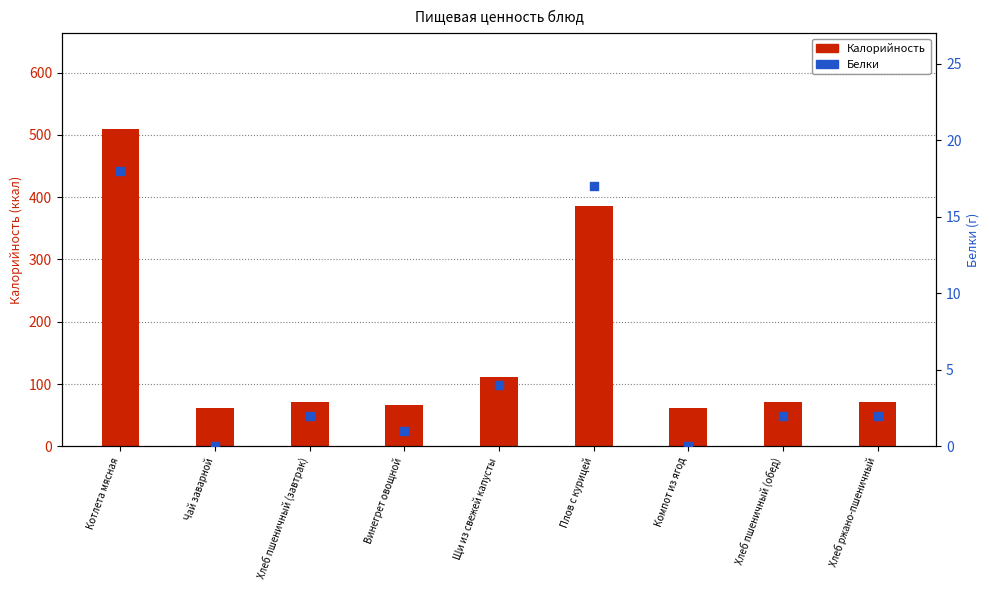

What is the total value across all series at Хлеб пшеничный (завтрак)?

74